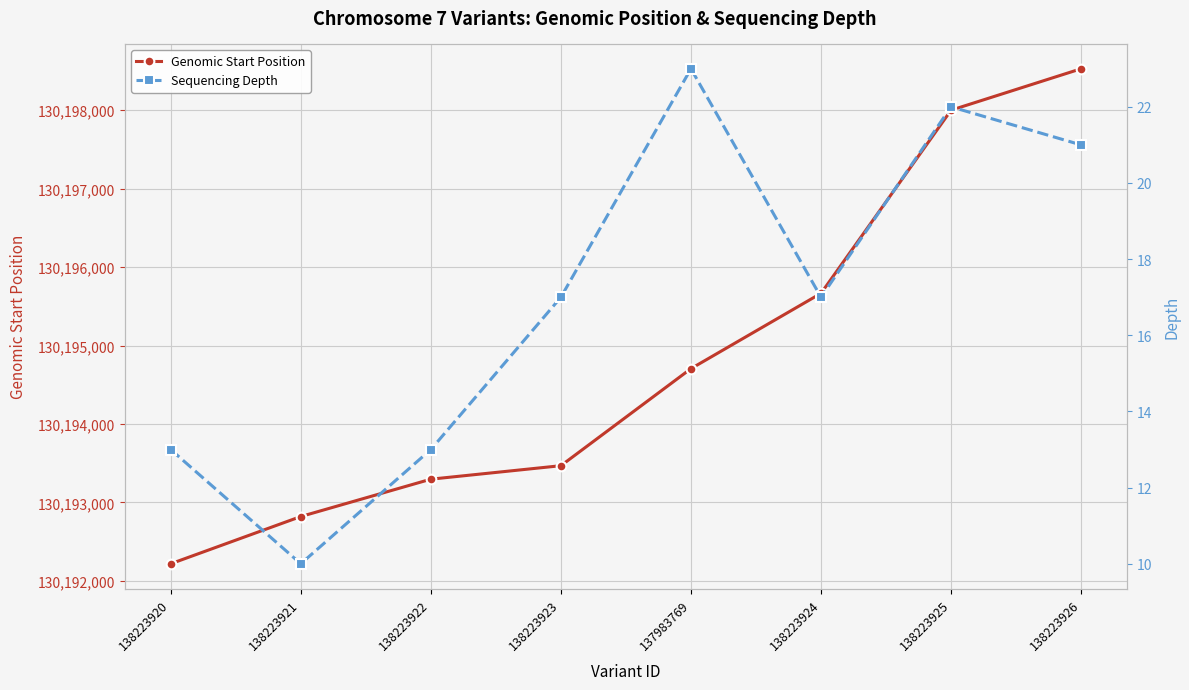

Is the value of Genomic Start Position at 138223923 greater than the value of Sequencing Depth at 138223926?

Yes